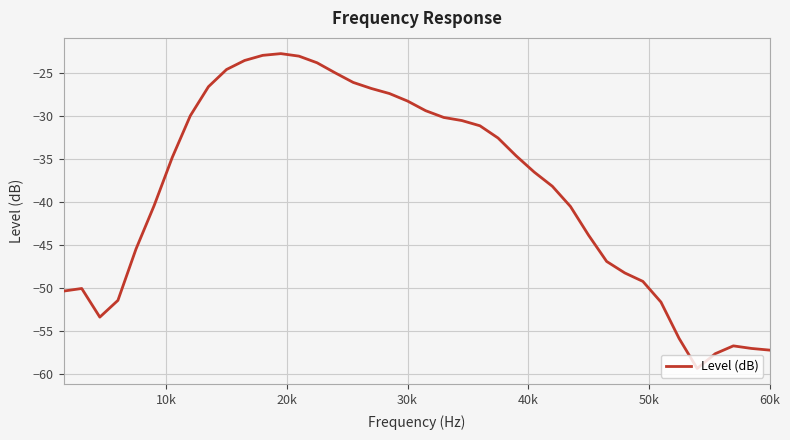

What is the smallest value displayed?

-59.4